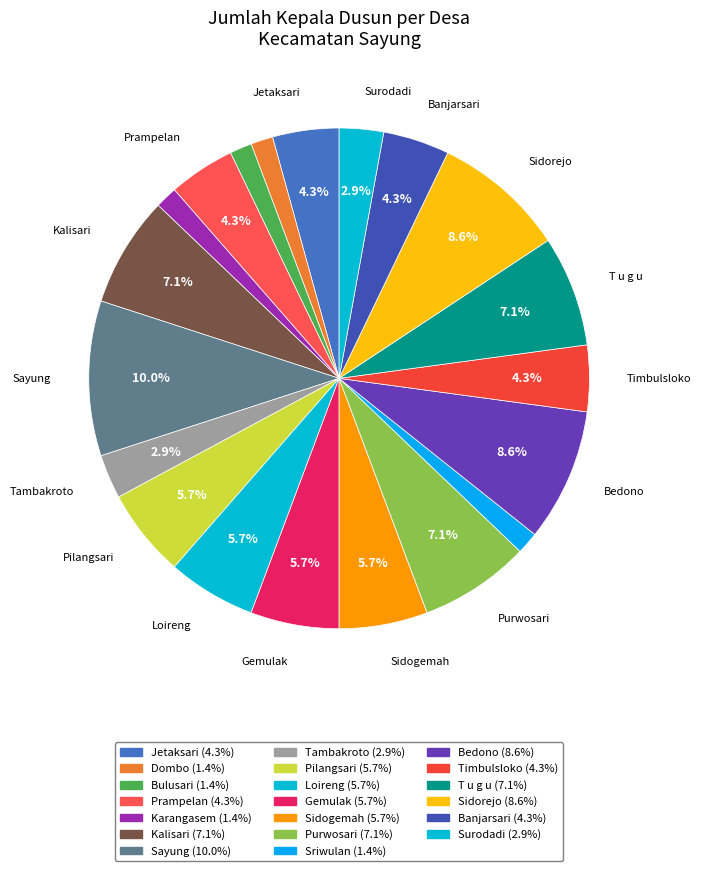

What percentage is the Banjarsari slice, to the nearest percent?

4%